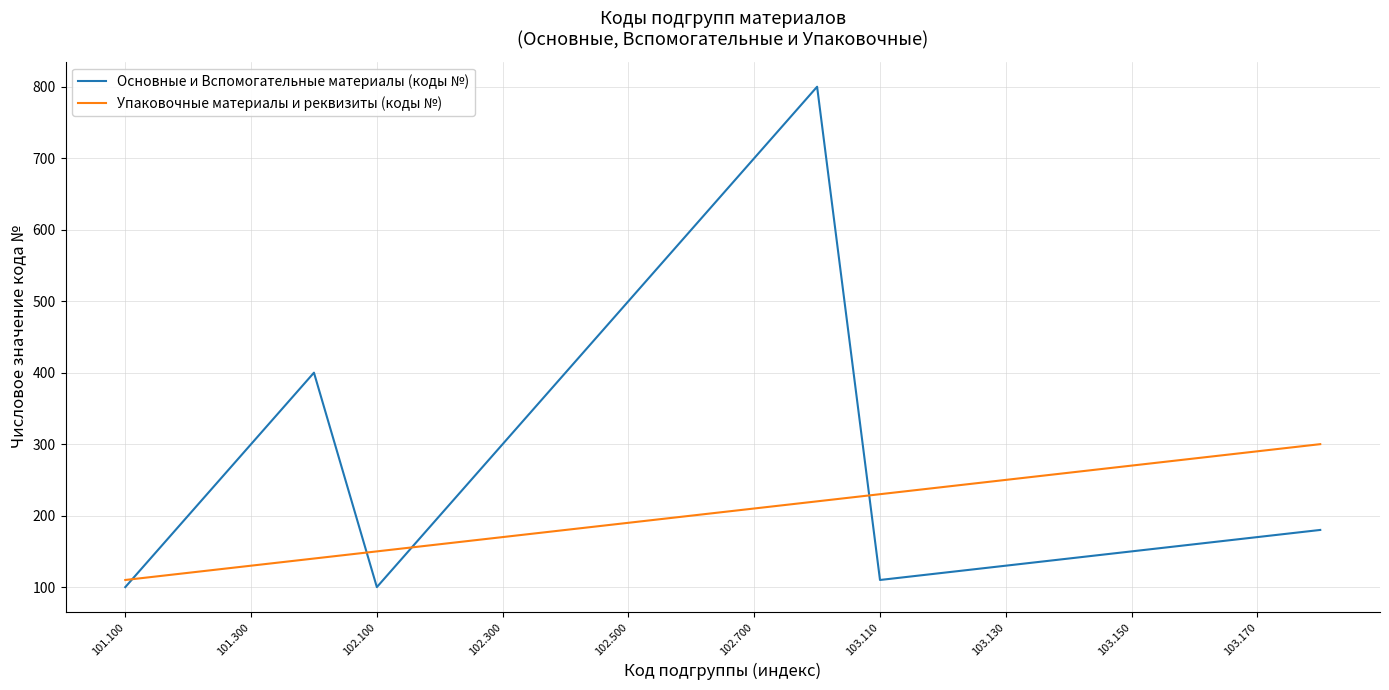

True or false: Основные и Вспомогательные материалы (коды №) and Упаковочные материалы и реквизиты (коды №) cross at least once.

True